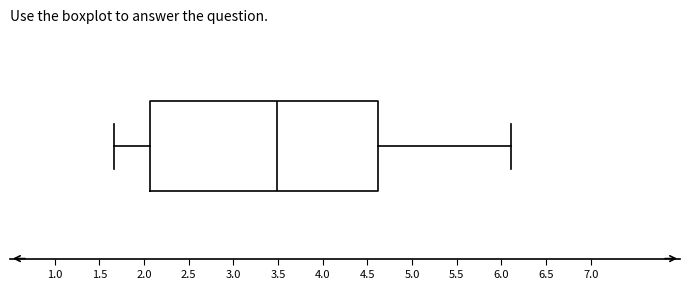

Where is the right edge of the box on the x-axis? The values are not printed on the chart, so give them approximately, as read against the axis.

4.60